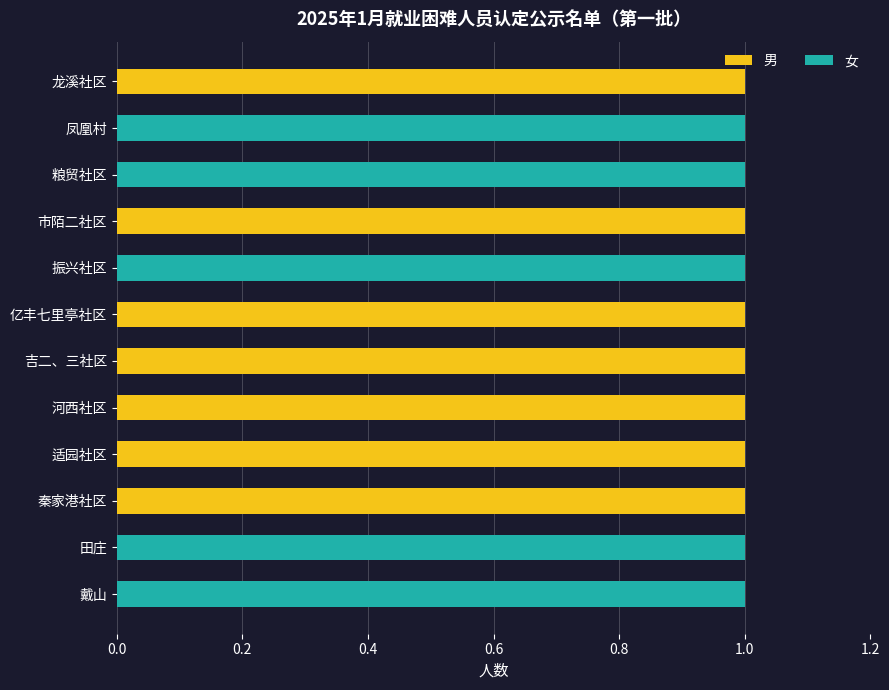

The value of 男 at 秦家港社区 is 0. True or false?

False